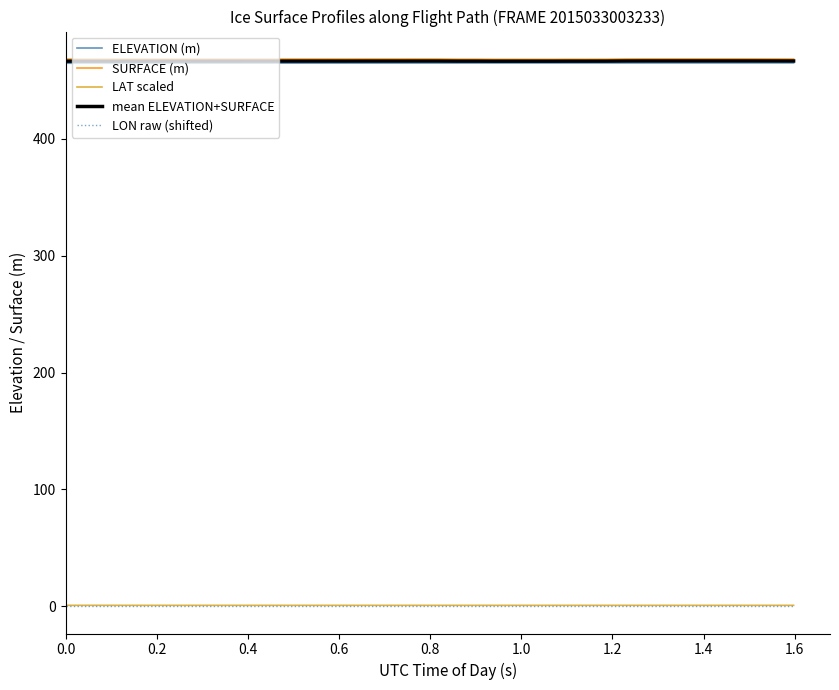

True or false: SURFACE (m) and LAT scaled cross at least once.

False